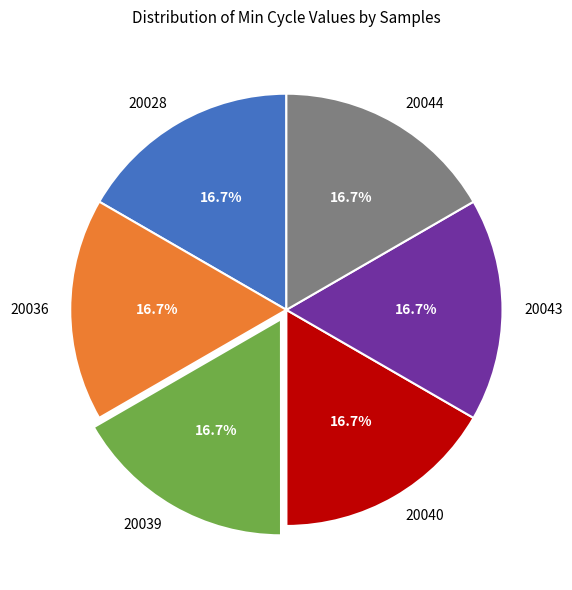

What percentage is the 20036 slice, to the nearest percent?

17%